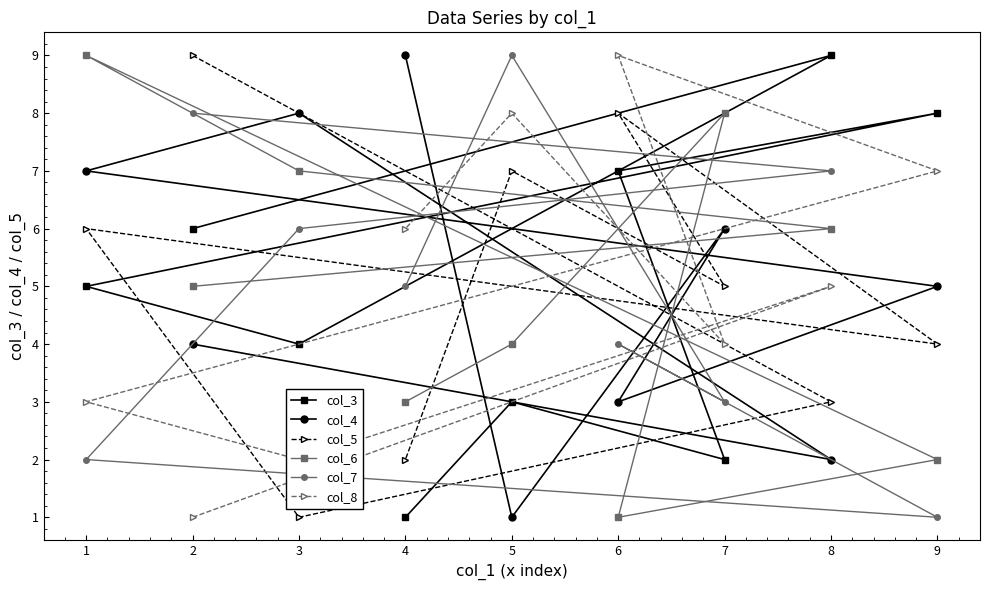

Rank the series by their maximum value, from highest to lowest.

col_3, col_4, col_5, col_6, col_7, col_8